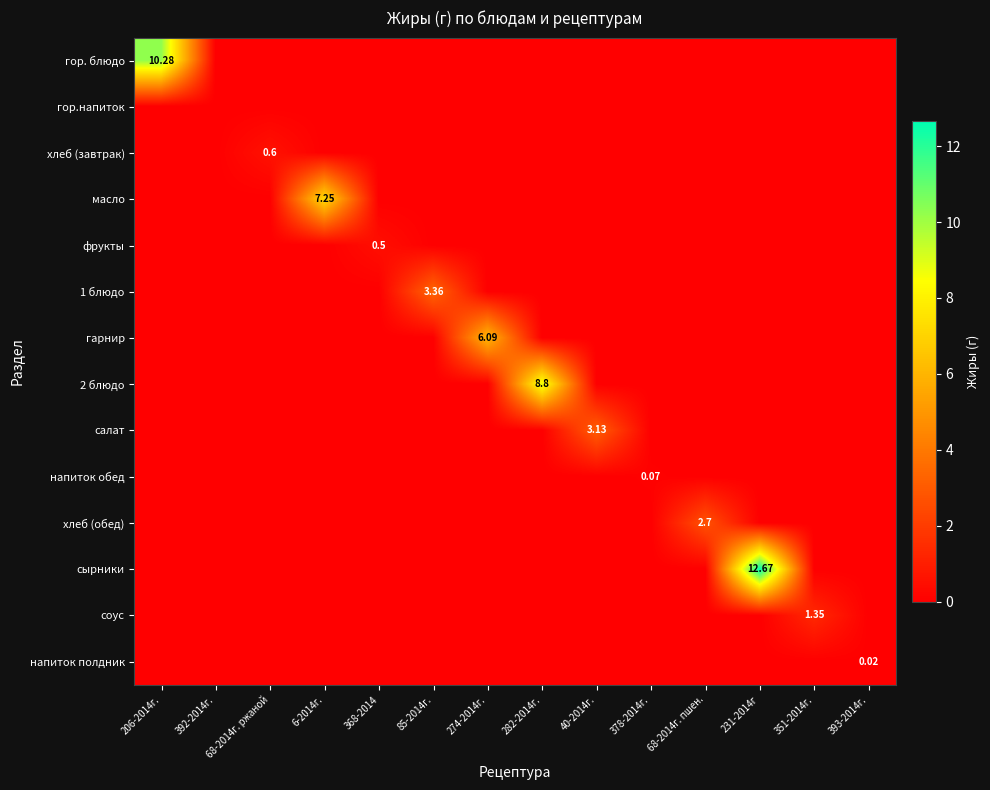

What is the sum of all 1 блюдо values?

3.4